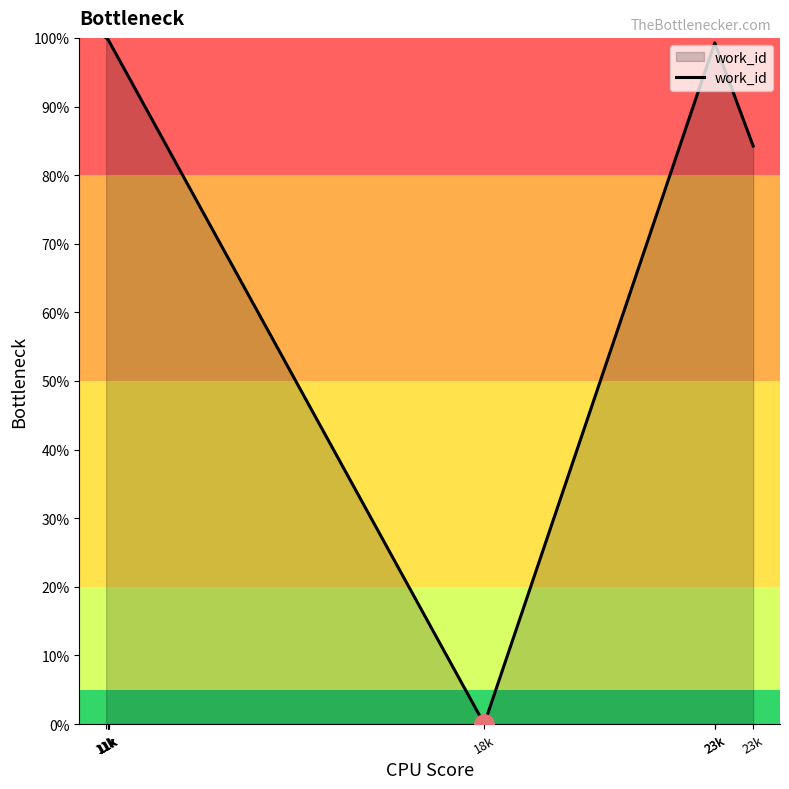

How many lines are shown in the chart?

1